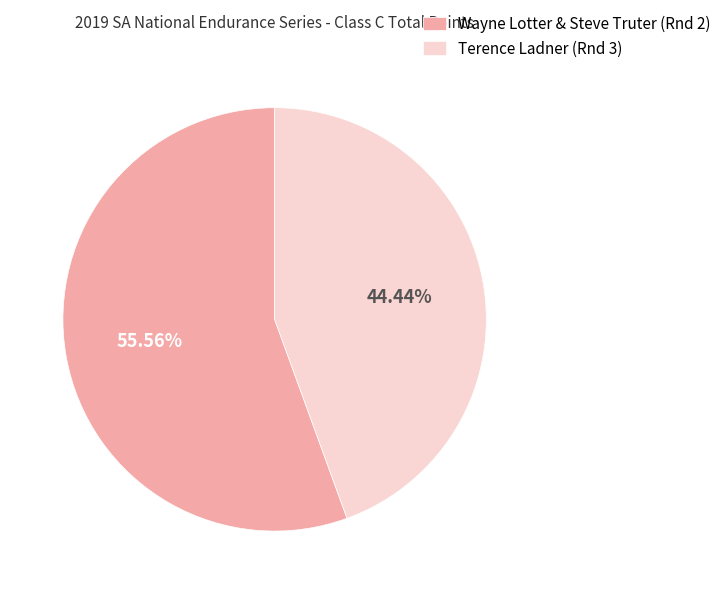

To the nearest percent, what is the difference between the largest and smallest slice percentages?

11%